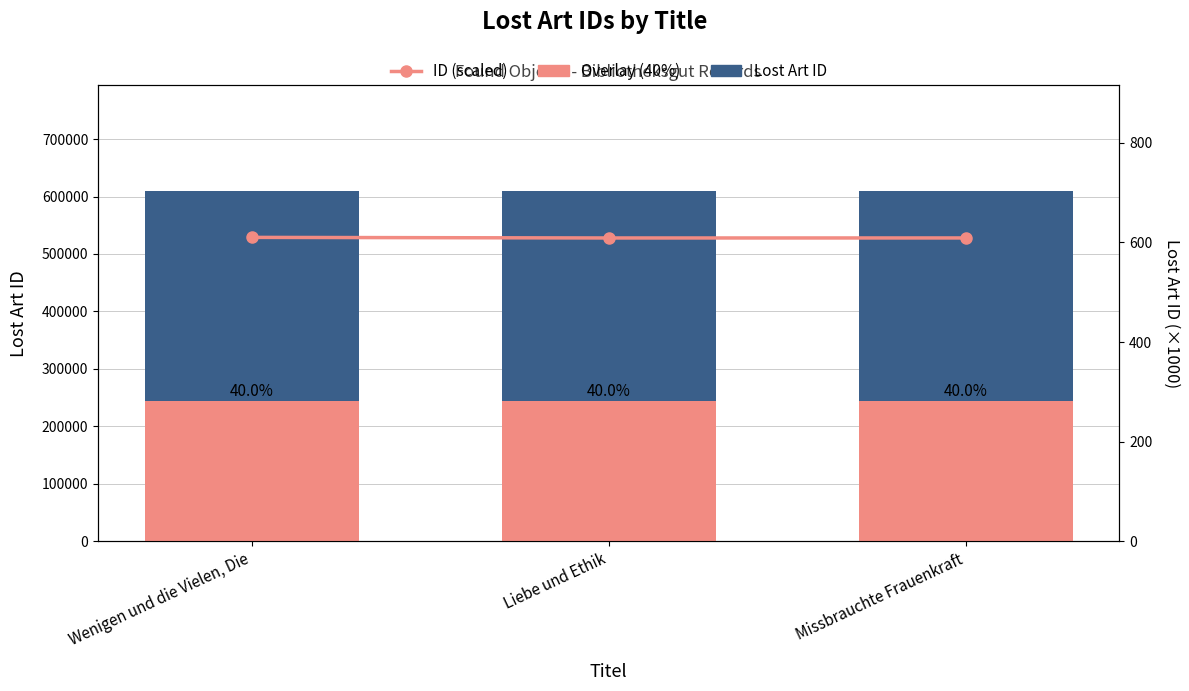

What is the smallest value displayed?

609.1